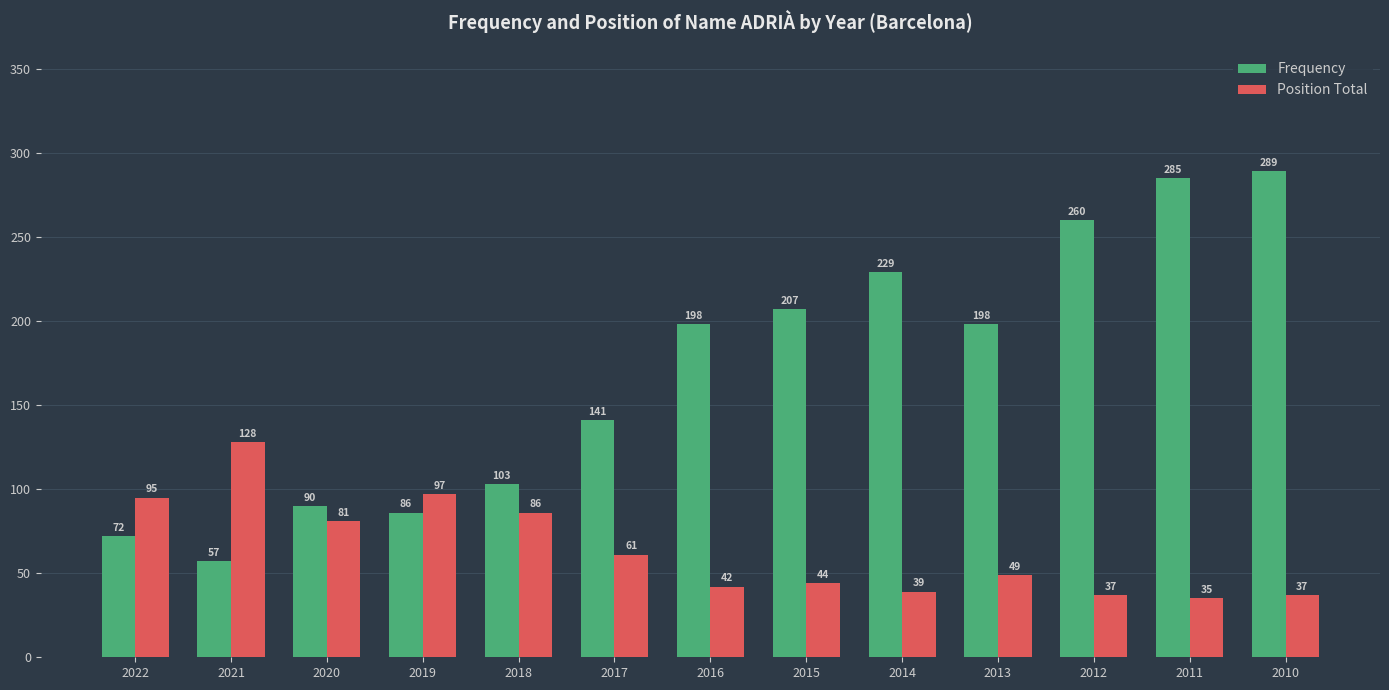

Which series has the largest total across all categories?

Frequency